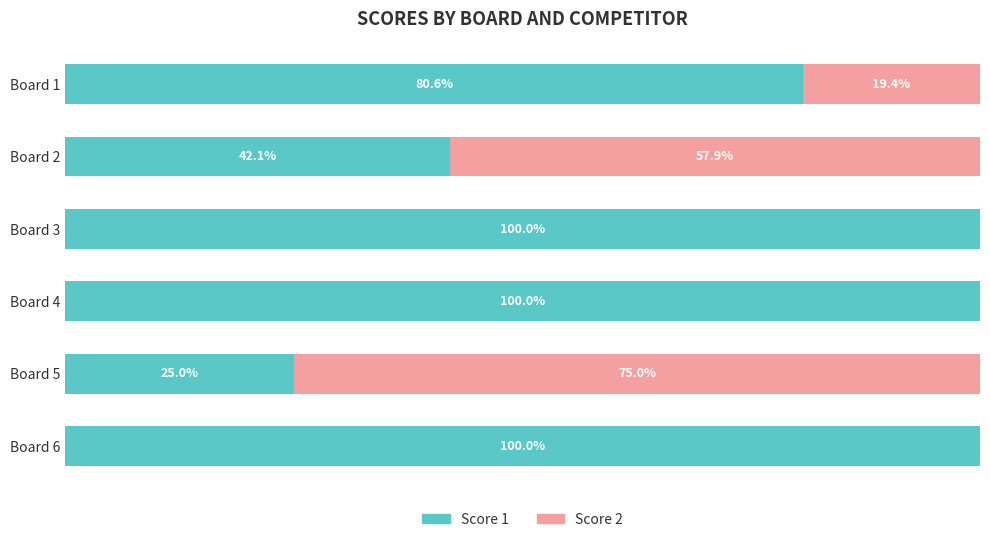

At which label is Score 1 closest to 62?

Board 1